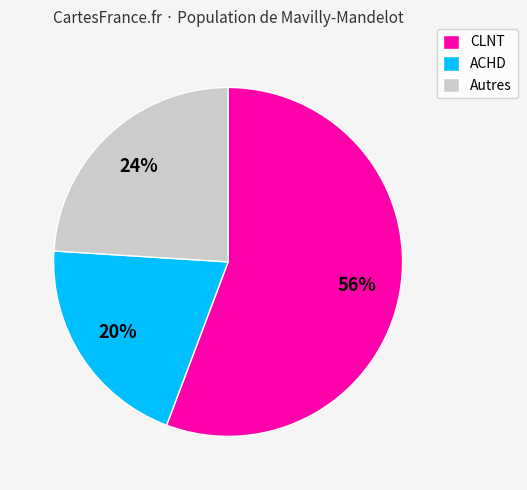

What is the largest slice in the pie chart?

CLNT